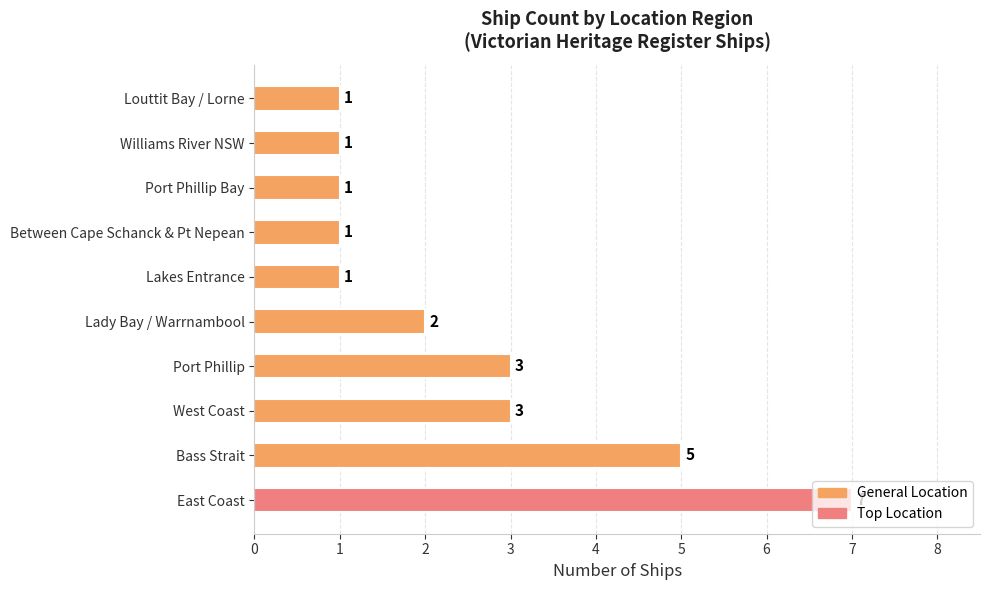

Between Louttit Bay / Lorne and East Coast, which is larger?

East Coast